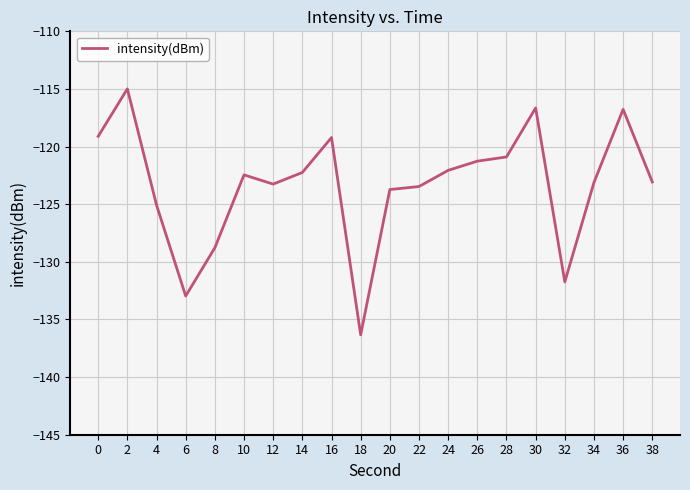

What is the difference between the maximum and minimum values?

21.3